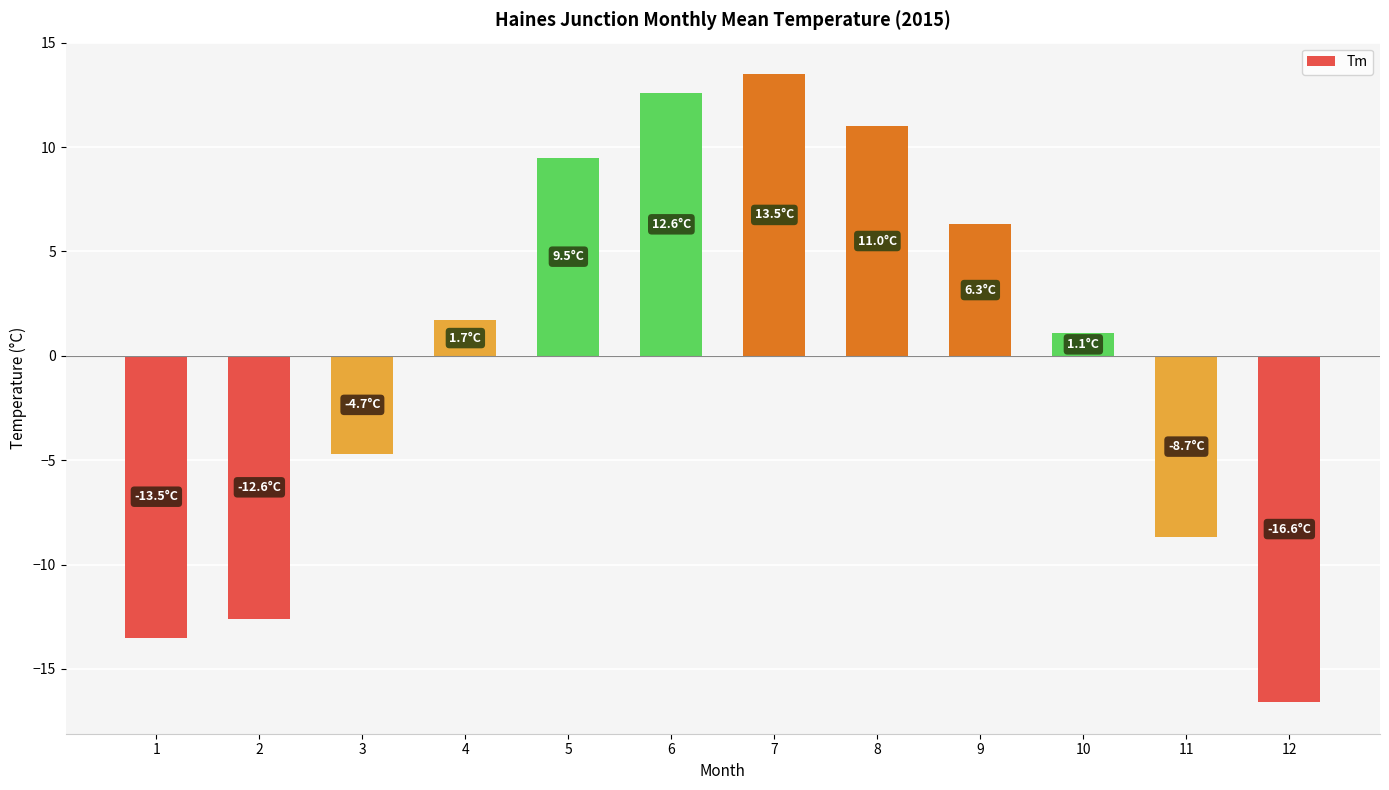

Which category has the lowest value across all series?

12